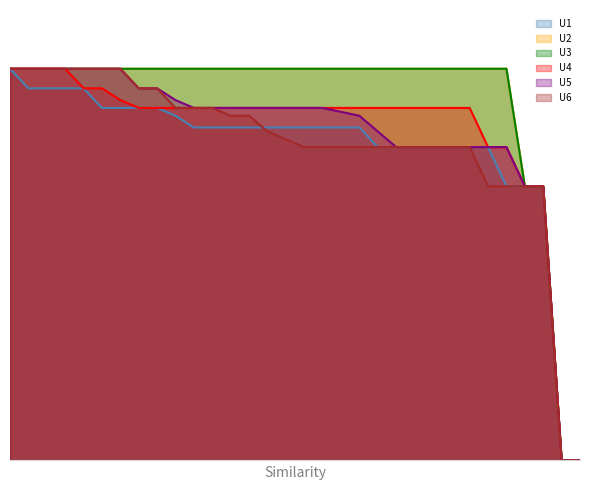

What is the sum of the U1 values at 31 and 8?

85